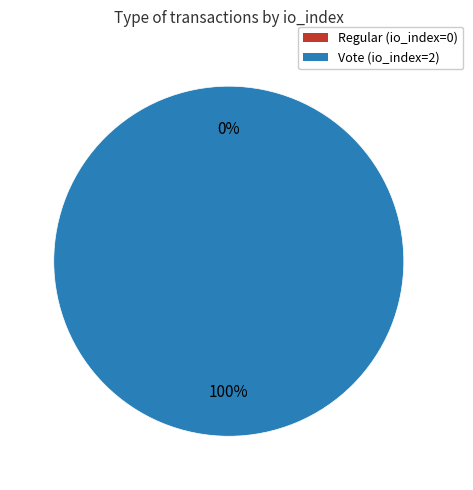

Which slice is the smallest?

Regular (io_index=0)